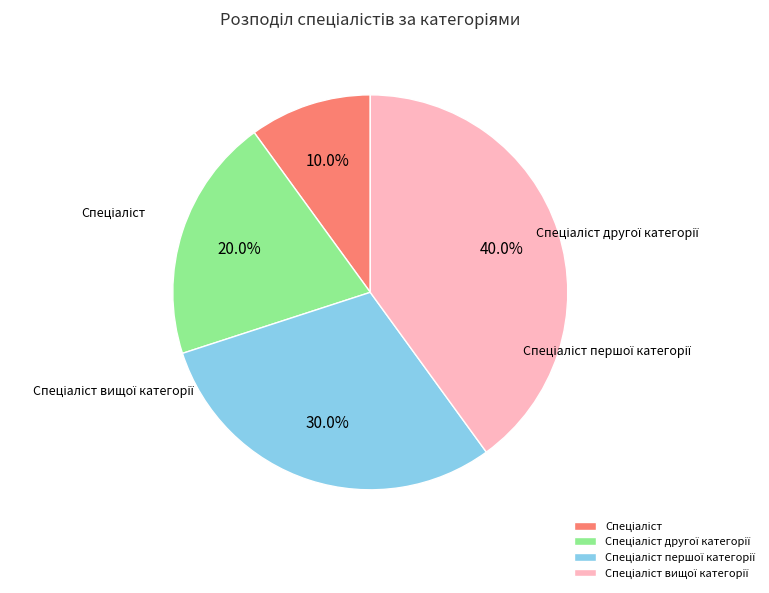

Rank the categories by value from highest to lowest.

Спеціаліст вищої категорії, Спеціаліст першої категорії, Спеціаліст другої категорії, Спеціаліст